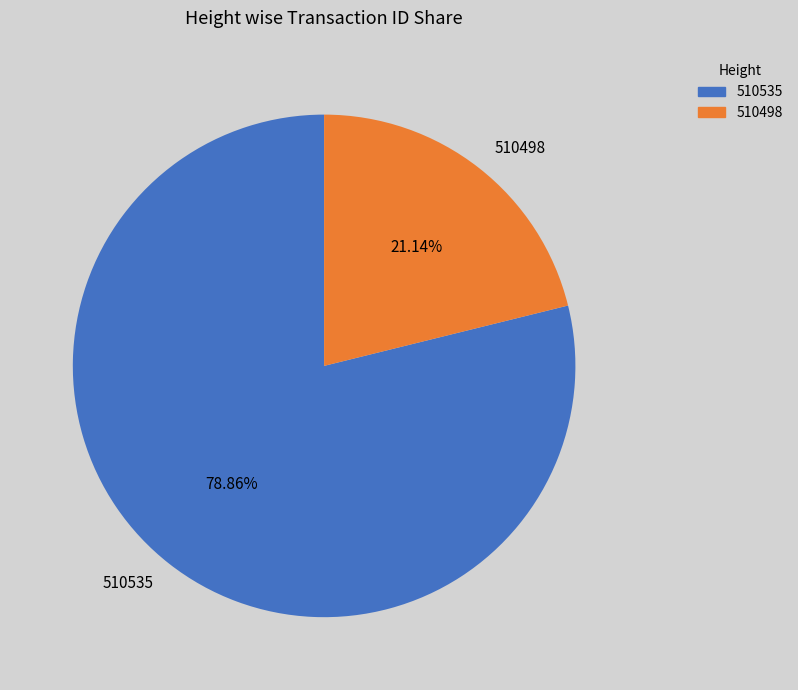

Approximately how many times larger is the value at 510498 compared to 510535?

0.3